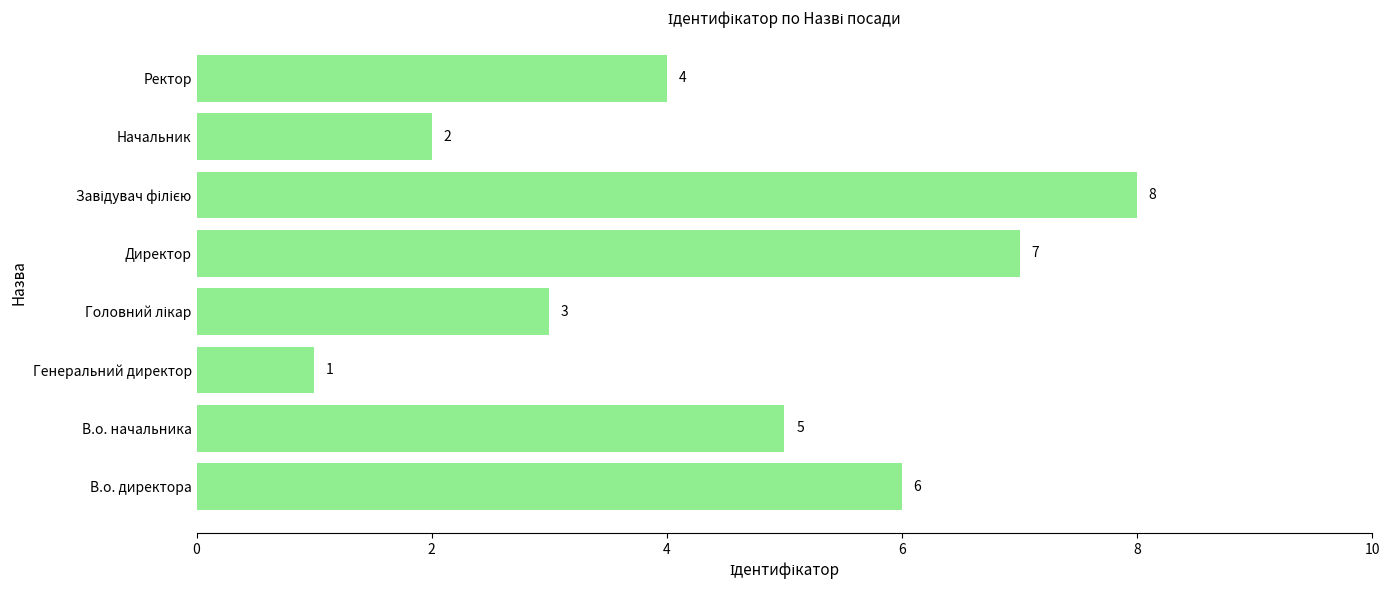

What is the sum of the values at В.о. начальника and Начальник?

7